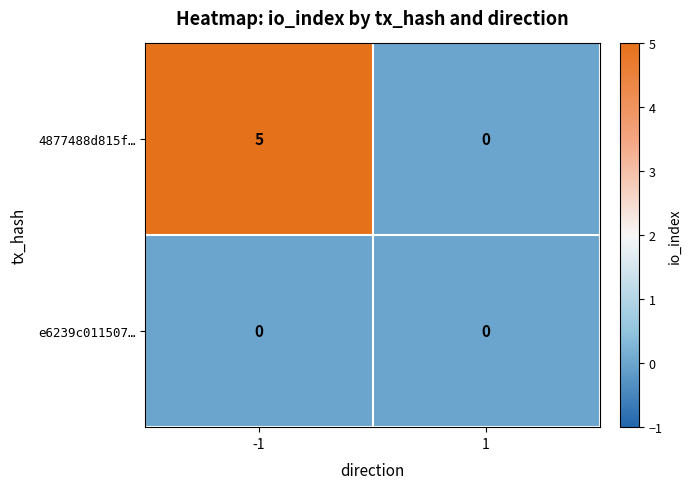

List the series in order of their peak value, highest first.

4877488d815f…, e6239c011507…